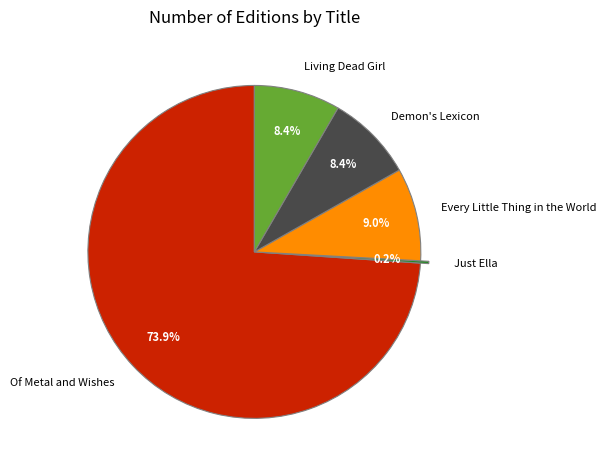

To the nearest percent, what is the combined percentage of Of Metal and Wishes and Every Little Thing in the World?

83%